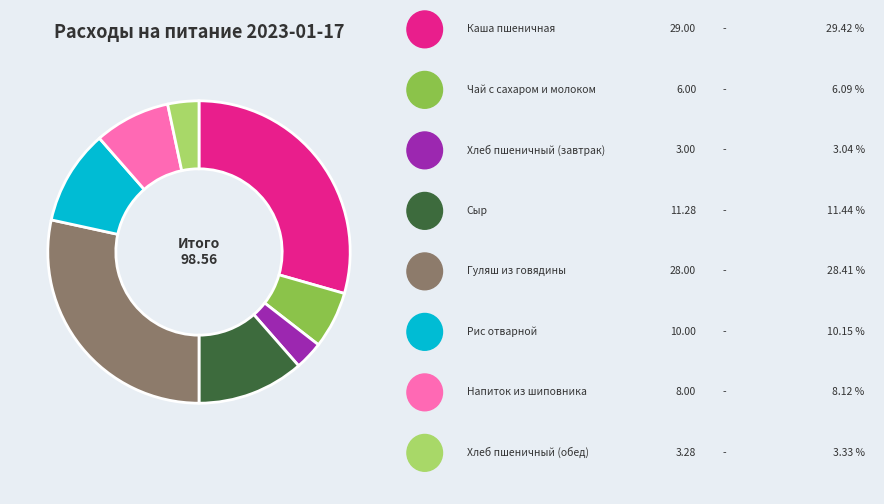

Is there a majority slice in this chart?

No